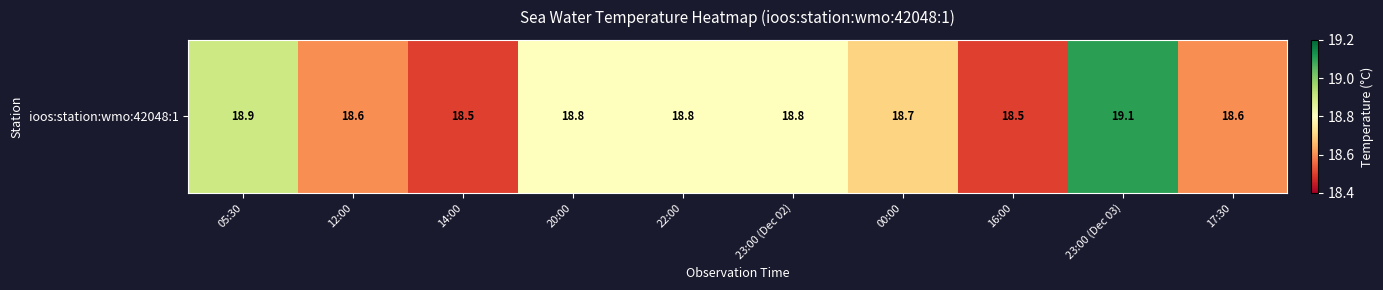

List the labels in order of value, smallest first.

14:00, 16:00, 12:00, 17:30, 00:00, 20:00, 22:00, 23:00 (Dec 02), 05:30, 23:00 (Dec 03)